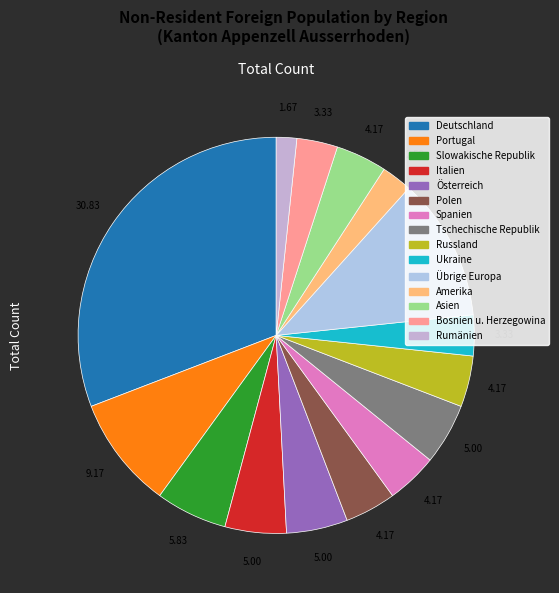

What is the largest slice in the pie chart?

Deutschland